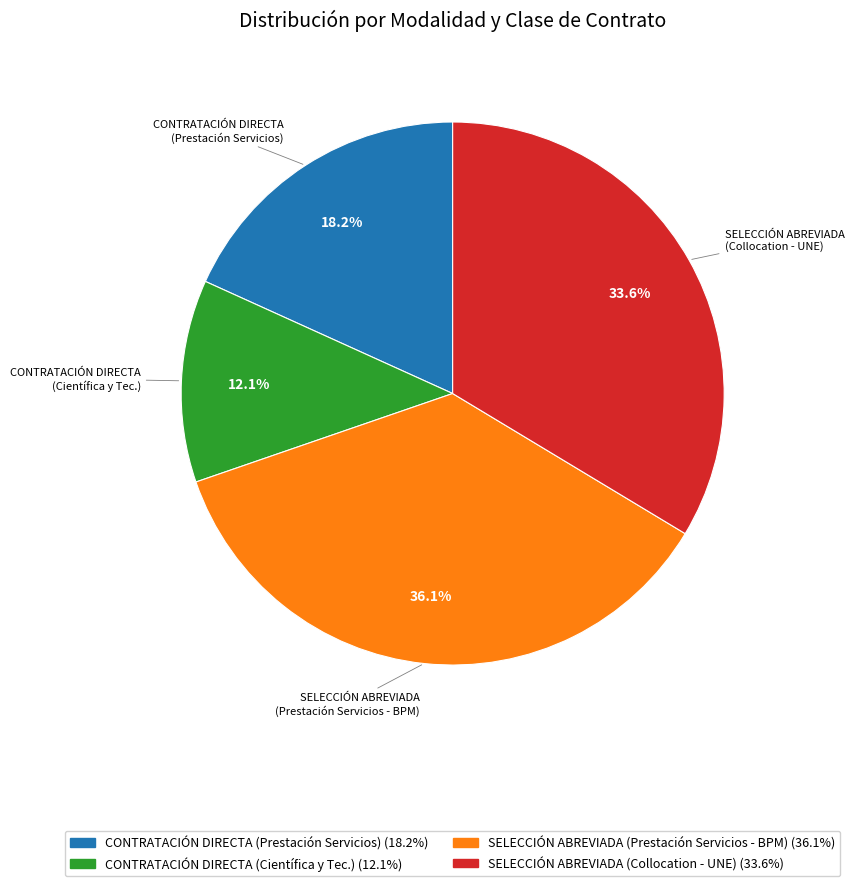

Count the number of slices in the pie.

4